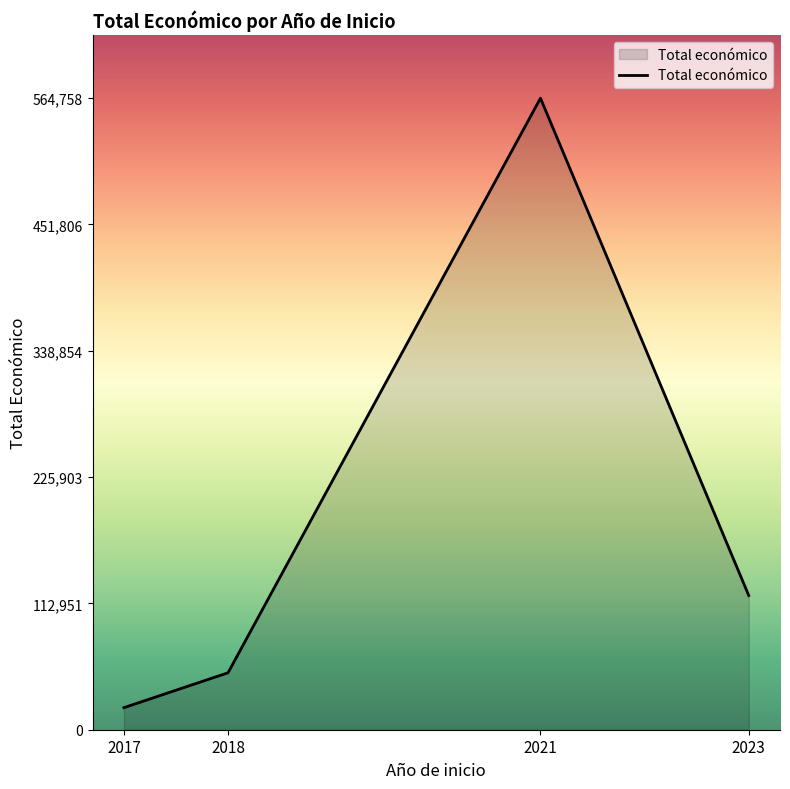

How many distinct data groups are displayed?

1